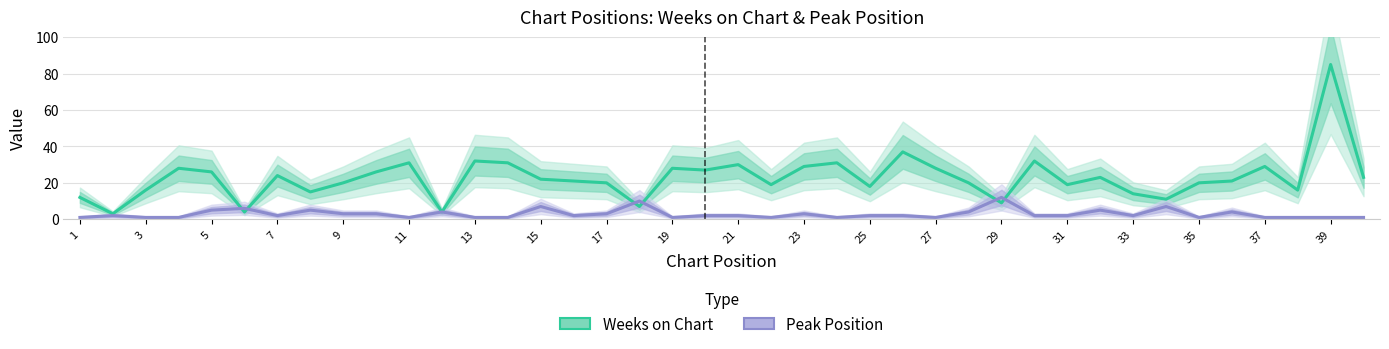

How many data points in Weeks on Chart are less than 22?

20